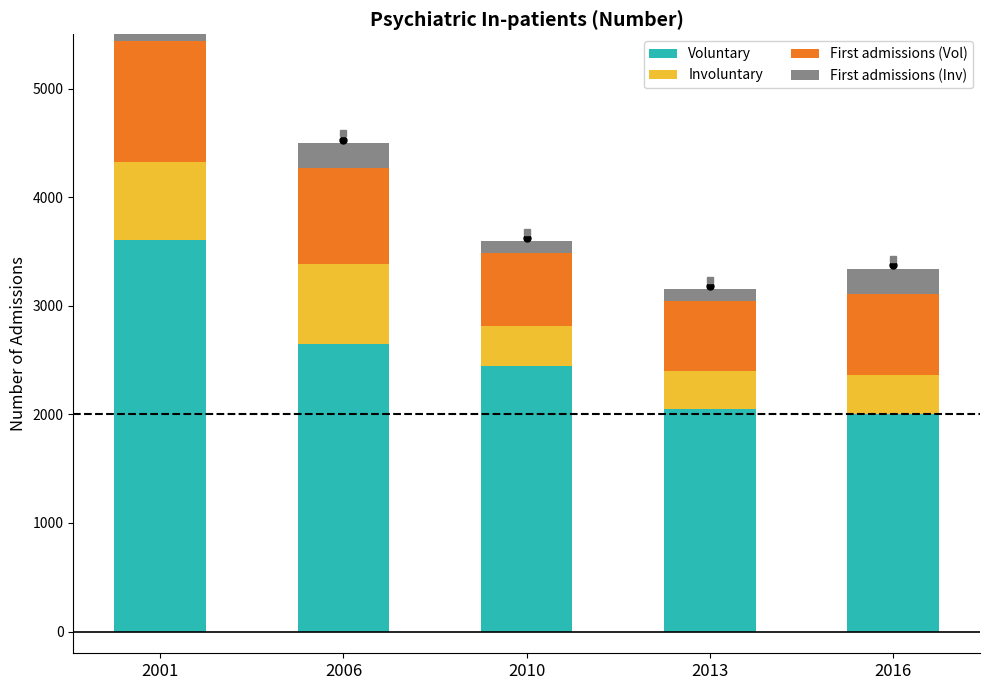

Reading left to right, what are all the values shown in this chart?

Voluntary: 3602	2645	2446	2047	2007
Involuntary: 719	744	366	354	354
First admissions (Vol): 1116	877	676	643	751
First admissions (Inv): 226	231	104	107	231